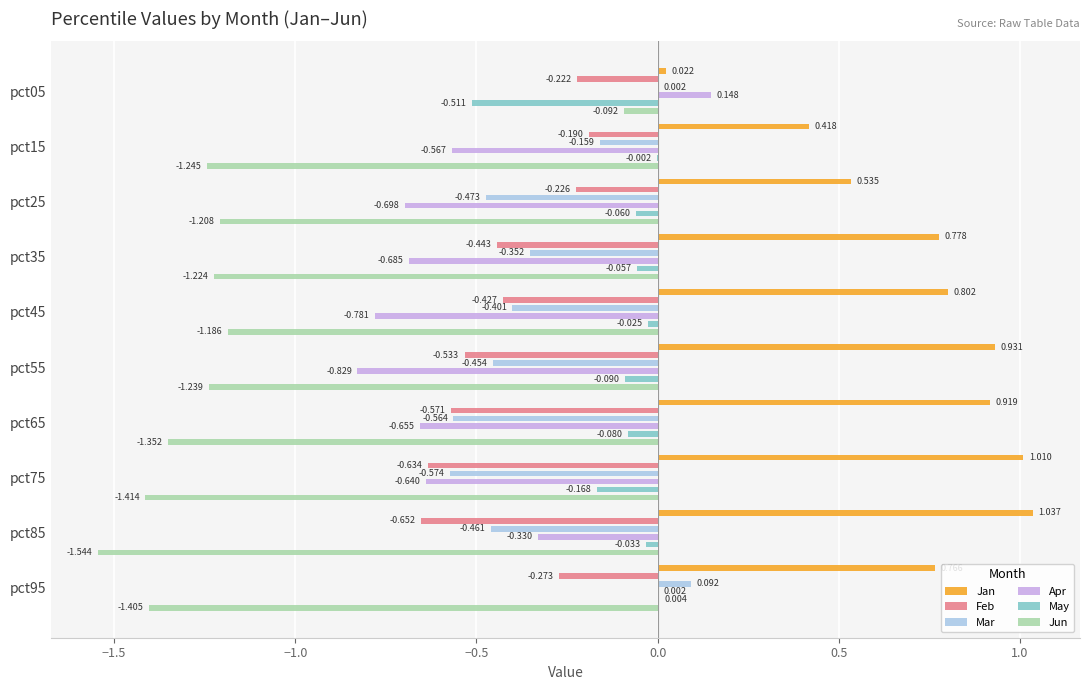

The Mar series shows -0.9 at pct75. True or false?

False